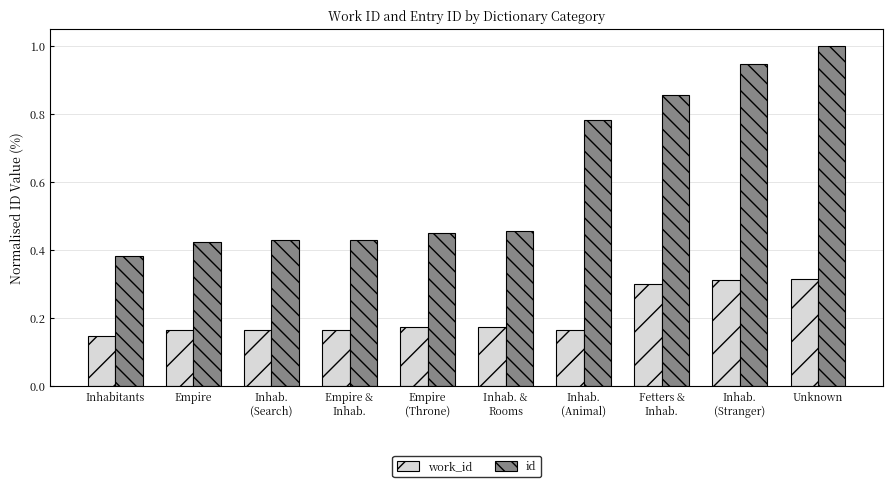

Which series has the largest range (max minus min)?

id